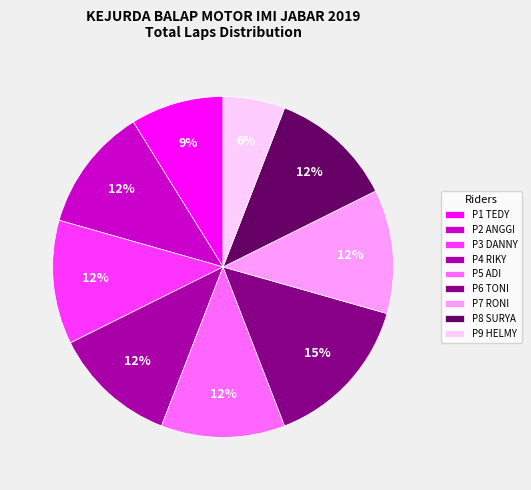

Count the number of slices in the pie.

9